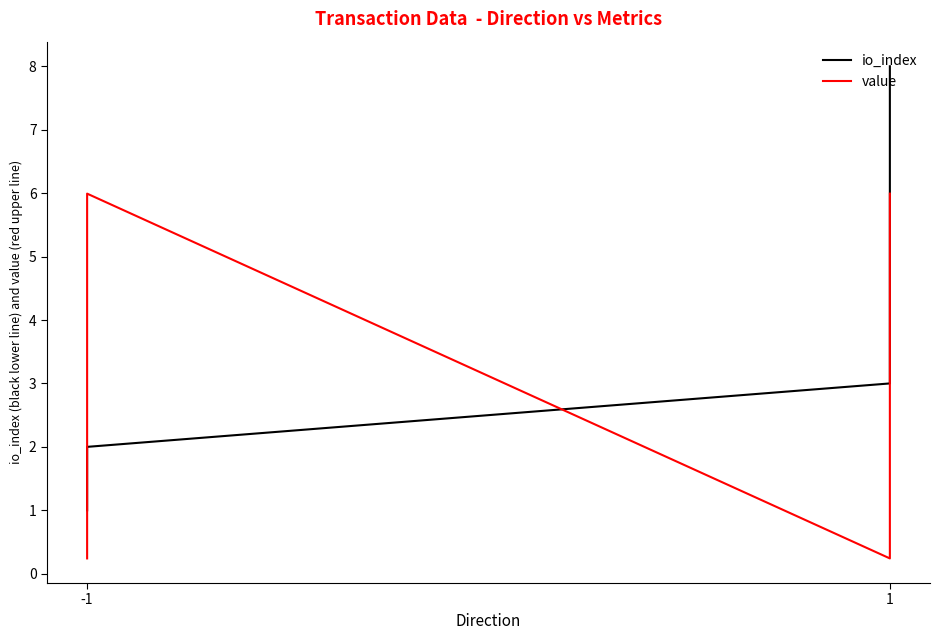

Rank the series by their average value, from highest to lowest.

io_index, value